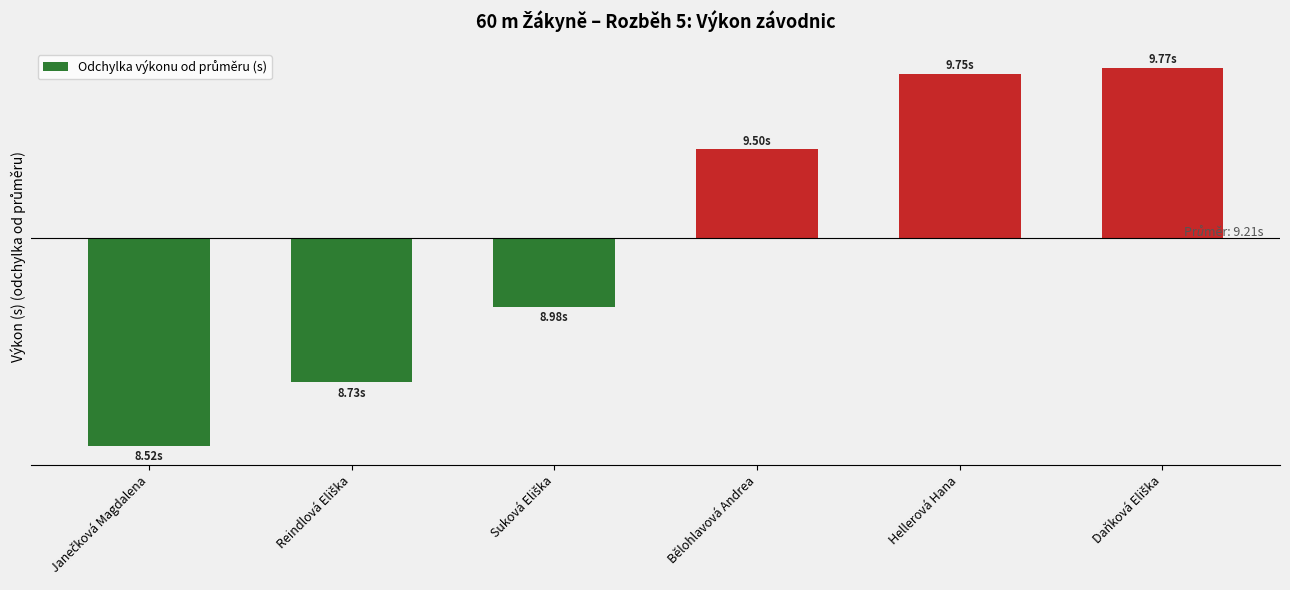

Are the bars horizontal?

No